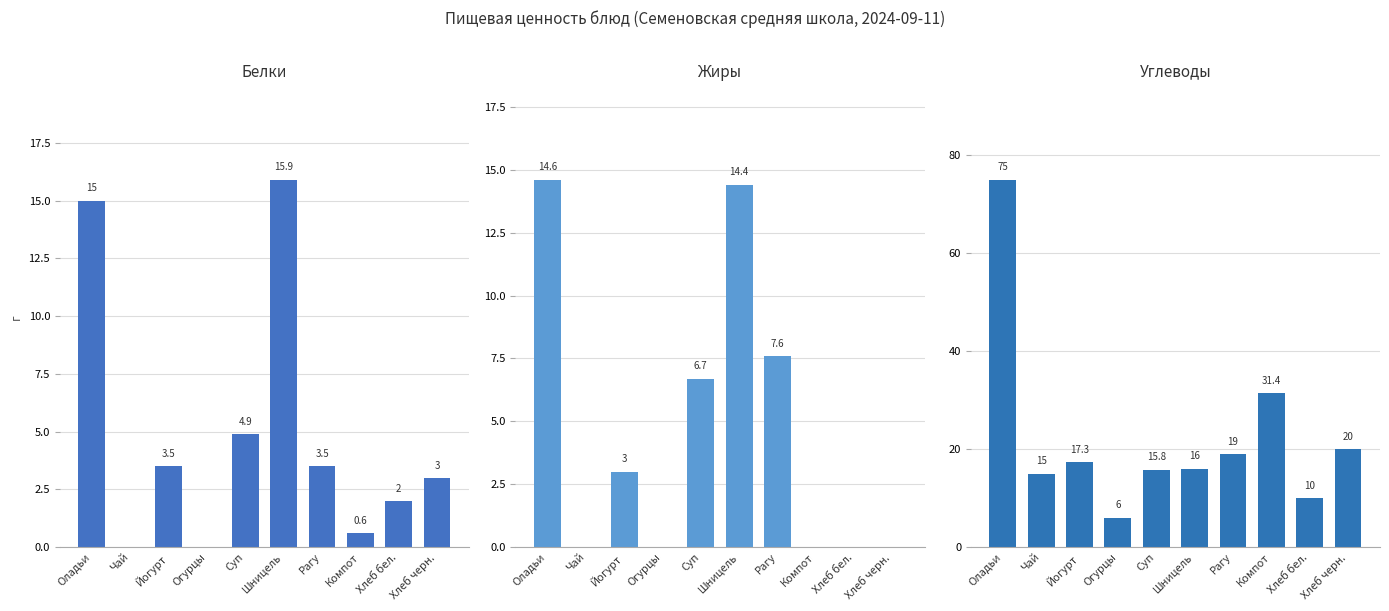

What value does the Углеводы series have at Шницель?

16.0